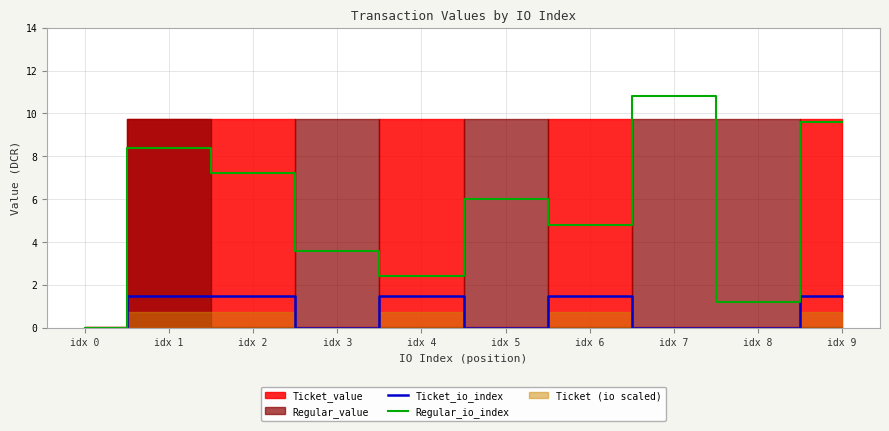

Between idx 7 and idx 8, which series saw the biggest shift?

Regular_io_index